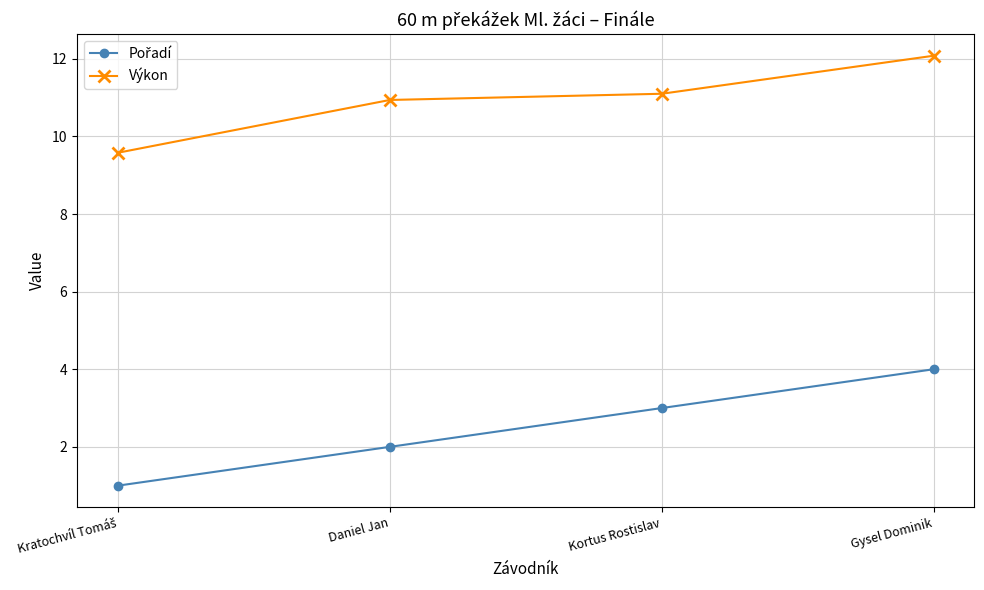

Which category has the highest value in the Výkon series?

Gysel Dominik